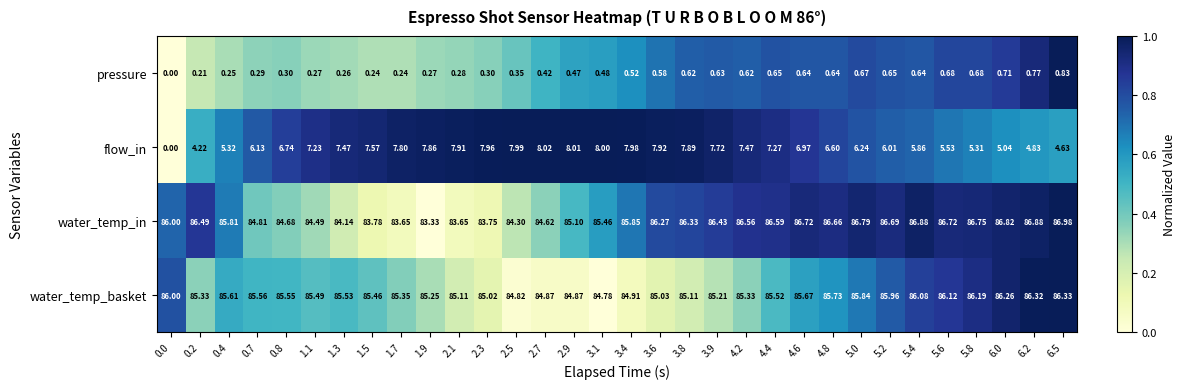

Which series has the largest range (max minus min)?

flow_in